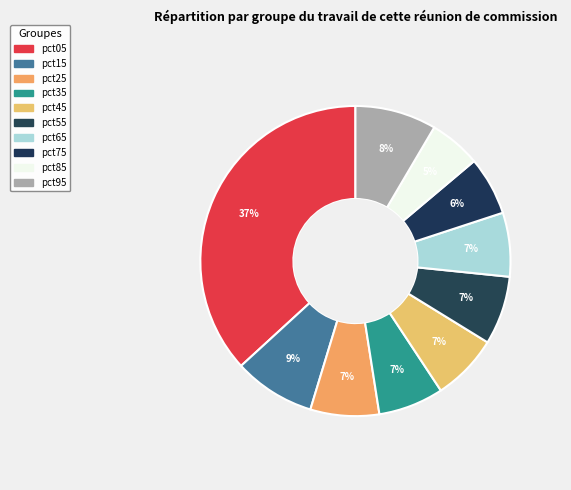

How many slices are in this pie chart?

10